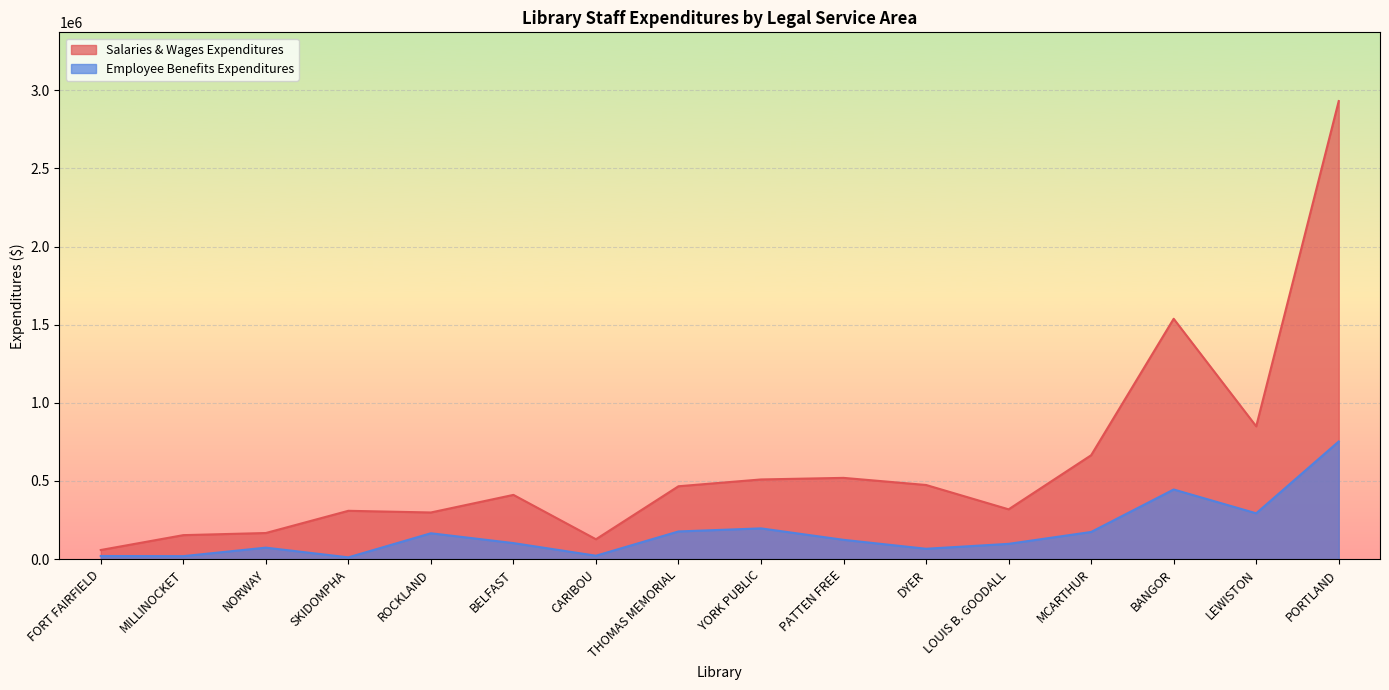

The Salaries & Wages Expenditures series shows 635820 at BANGOR. True or false?

False